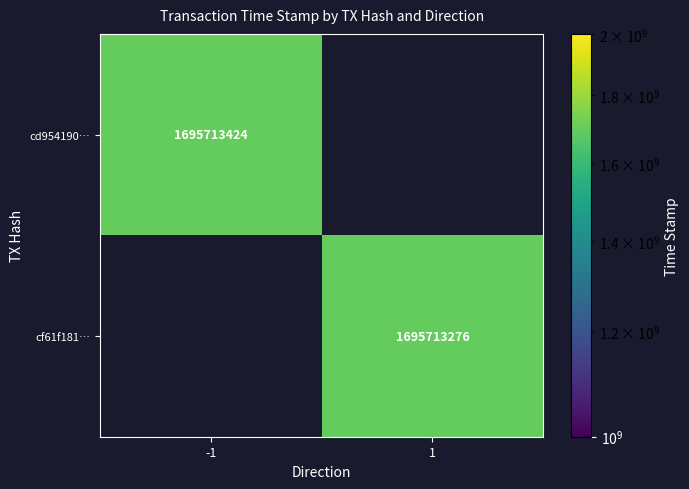

List the series in order of their peak value, lowest first.

cf61f181dd6753aebf858f33cf20aa874485966, cd954190315aaeef6d340ed821288e3fd44c112